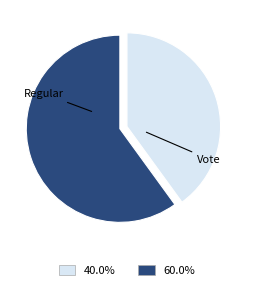

Is there a majority slice in this chart?

Yes